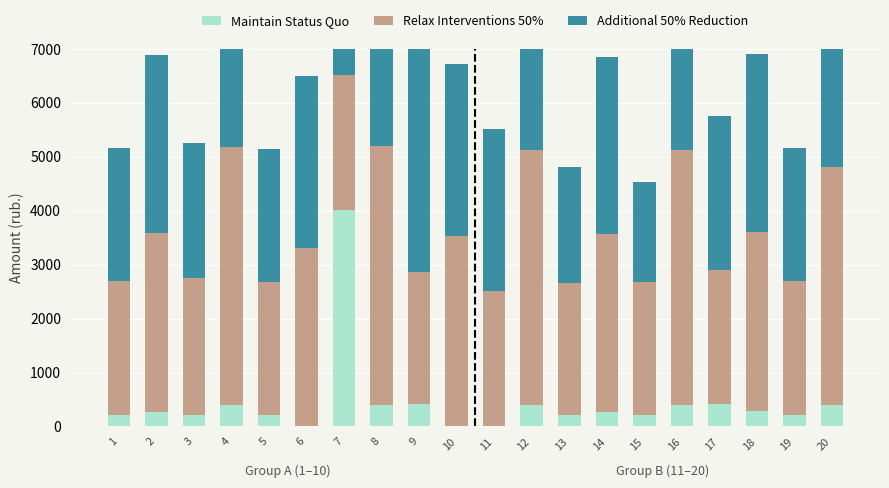

At which label does Maintain Status Quo first exceed 276?

2